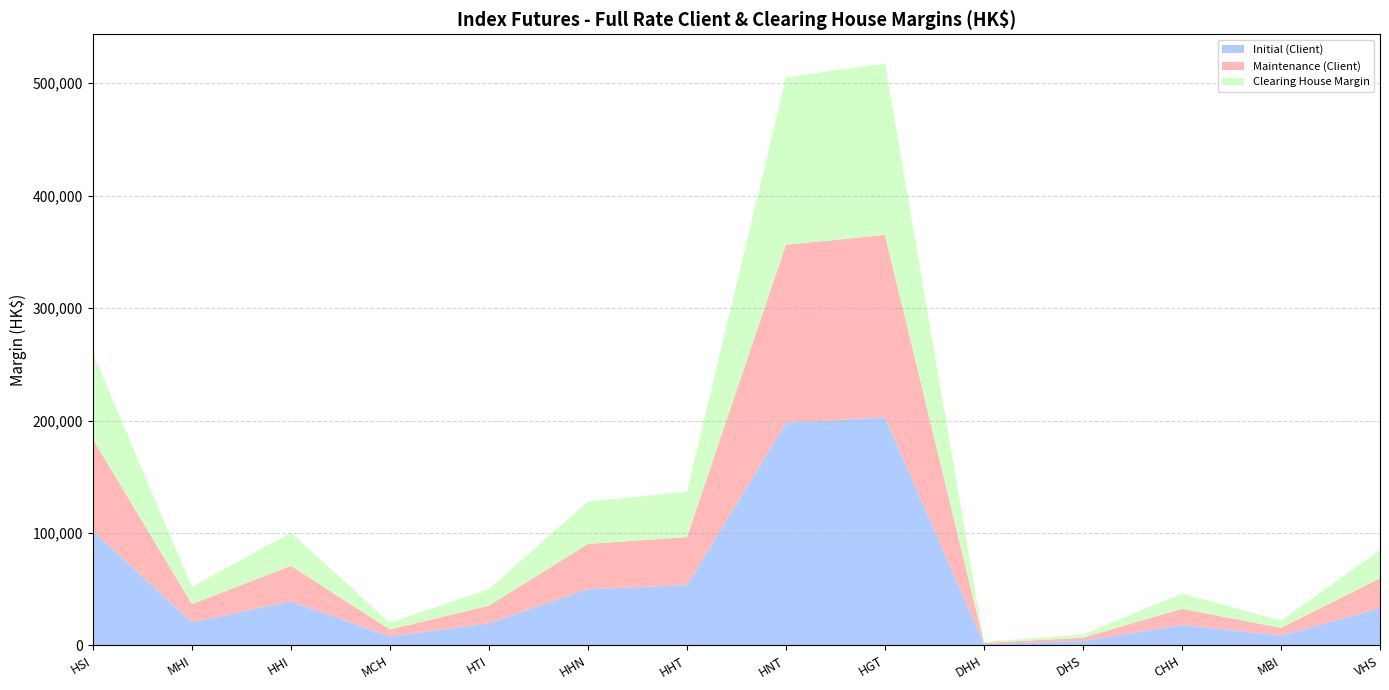

Reading left to right, list all the values displayed in this chart.

Initial (Client): HSI=101944	MHI=20388	HHI=39301	MCH=7860	HTI=19630	HHN=50127	HHT=53519	HNT=197970	HGT=202838	DHH=1236	DHS=3817	CHH=18074	MBI=8671	VHS=33196
Maintenance (Client): HSI=81555	MHI=16310	HHI=31440	MCH=6288	HTI=15704	HHN=40101	HHT=42815	HNT=158376	HGT=162270	DHH=988	DHS=3053	CHH=14459	MBI=6936	VHS=26556
Clearing House Margin: HSI=76650	MHI=15330	HHI=29550	MCH=5910	HTI=14760	HHN=37690	HHT=40240	HNT=148850	HGT=152510	DHH=930	DHS=2870	CHH=13590	MBI=6520	VHS=24960